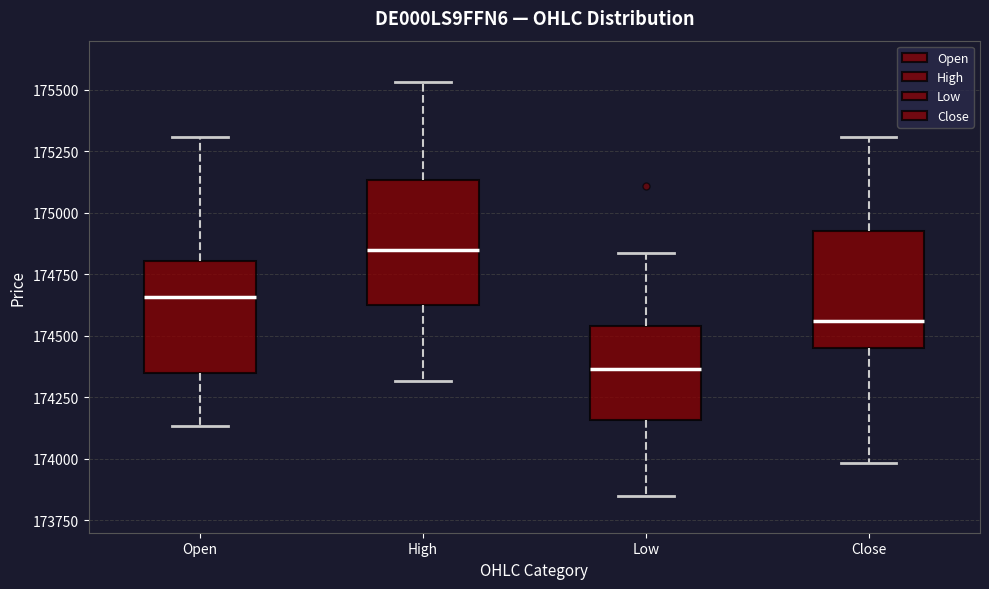

Reading left to right, transcribe this box plot: for each box, give where its median line is, the range the box spans, and where its two whiskers end, as read against the y-axis. The values are not printed on the chart, so give them approximately, as read against the axis.

Open: median 174650, box 174350 to 174800, whiskers 174150 to 175300
High: median 174850, box 174650 to 175150, whiskers 174300 to 175550
Low: median 174350, box 174150 to 174550, whiskers 173850 to 174850
Close: median 174550, box 174450 to 174950, whiskers 174000 to 175300